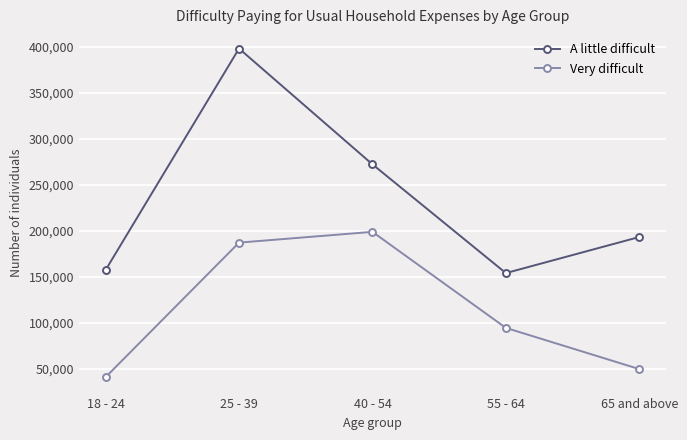

Reading left to right, transcribe all the data shown in this chart.

A little difficult: 18 - 24=157706	25 - 39=398475	40 - 54=272589	55 - 64=154398	65 and above=193611
Very difficult: 18 - 24=41271	25 - 39=187517	40 - 54=199207	55 - 64=94822	65 and above=50040